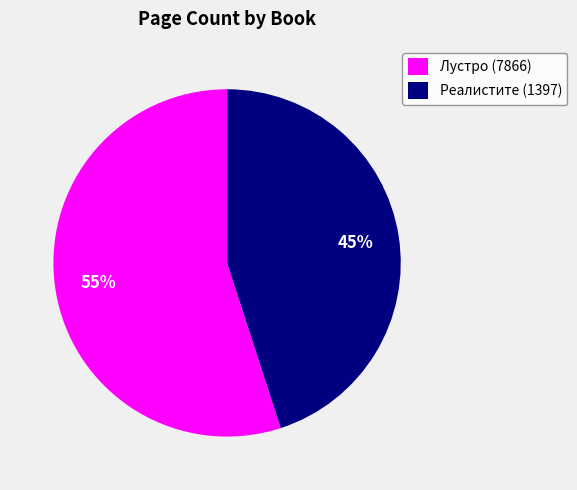

Combined, do Реалистите (1397) and Лустро (7866) account for over 50%?

Yes